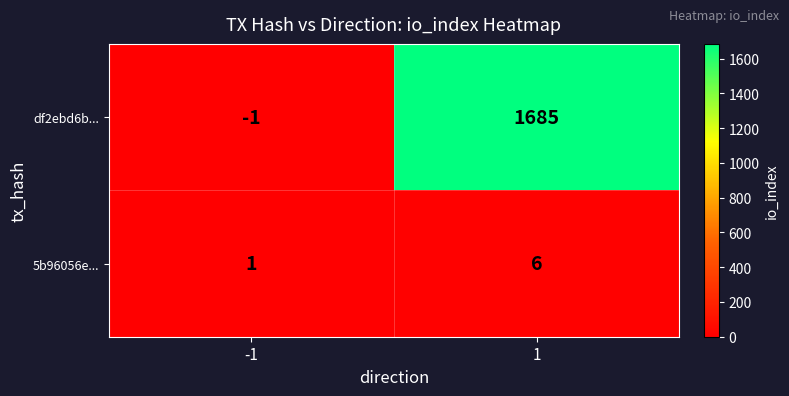

What is the average value of the df2ebd6b... series?

842